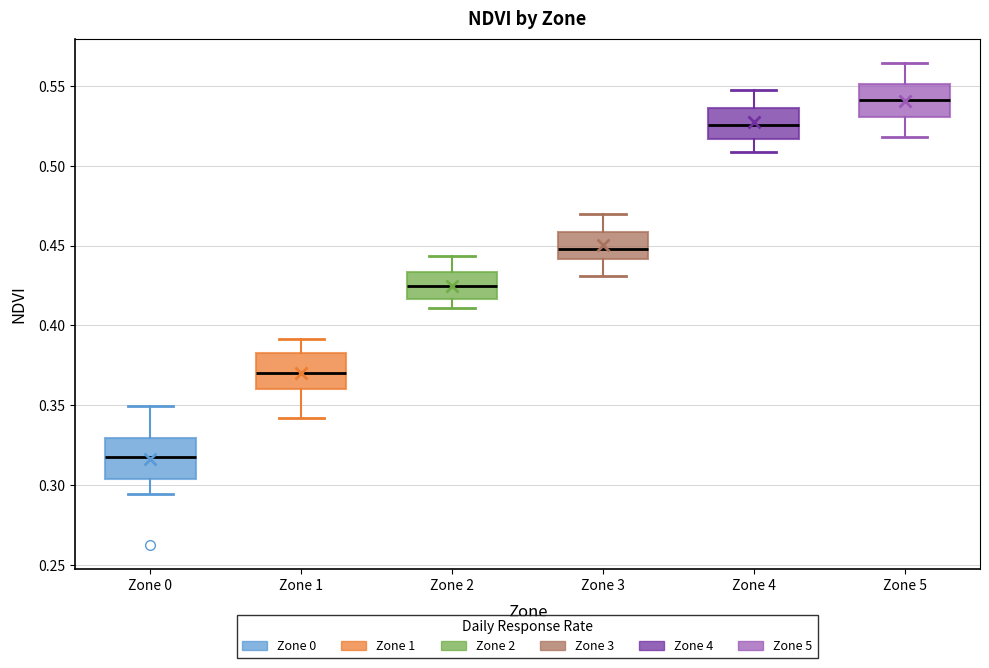

Reading left to right, transcribe this box plot: for each box, give where its median line is, the range the box spans, and where its two whiskers end, as read against the y-axis. The values are not printed on the chart, so give them approximately, as read against the axis.

Zone 0: median 0.315, box 0.305 to 0.330, whiskers 0.295 to 0.350
Zone 1: median 0.370, box 0.360 to 0.385, whiskers 0.340 to 0.390
Zone 2: median 0.425, box 0.415 to 0.435, whiskers 0.410 to 0.445
Zone 3: median 0.450, box 0.440 to 0.460, whiskers 0.430 to 0.470
Zone 4: median 0.525, box 0.515 to 0.535, whiskers 0.510 to 0.550
Zone 5: median 0.540, box 0.530 to 0.550, whiskers 0.520 to 0.565